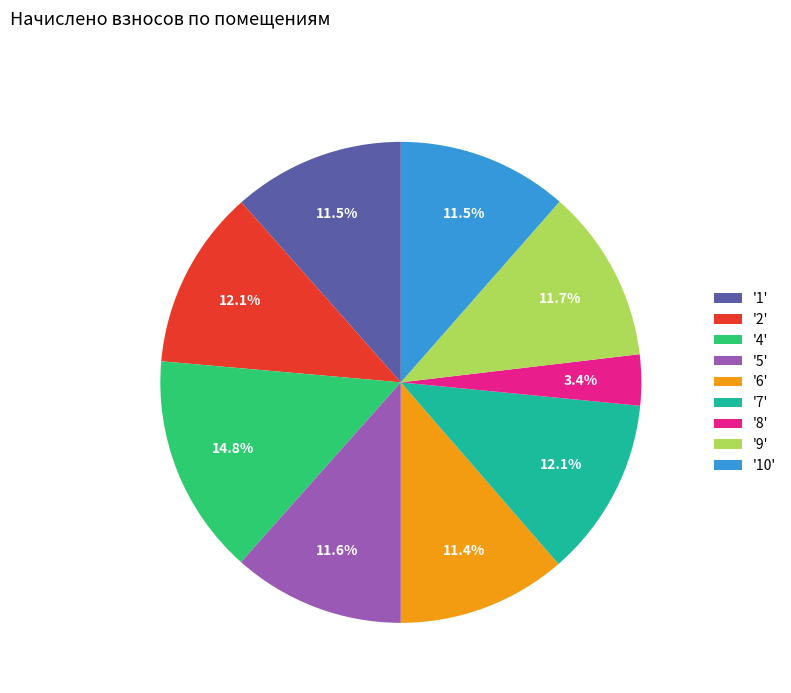

Approximately how many times larger is the value at '4' compared to '10'?

1.3